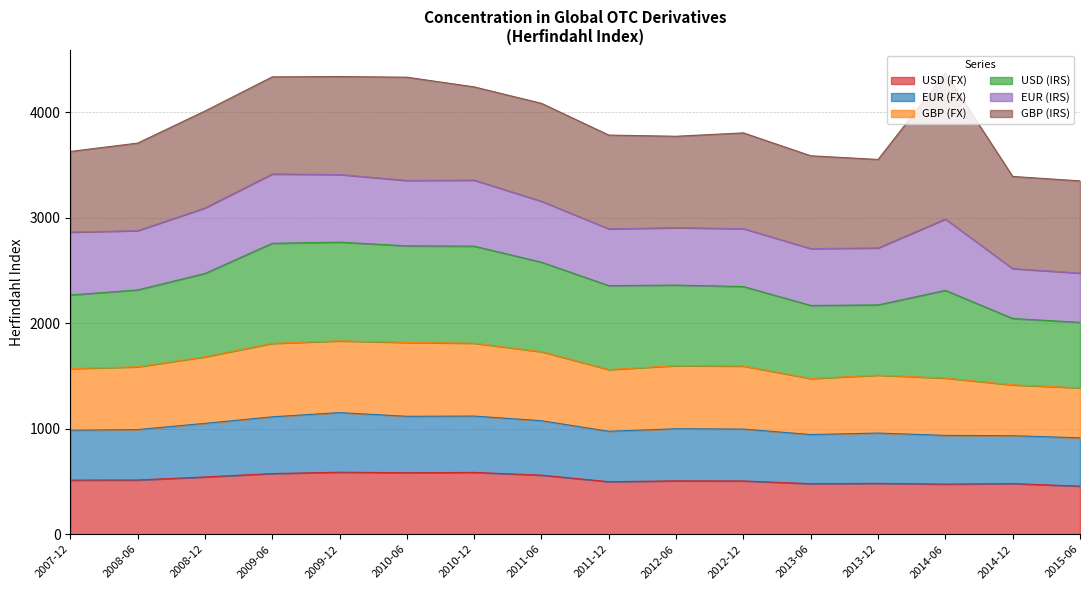

At which category does USD (FX) reach its first local valley?

2010-06